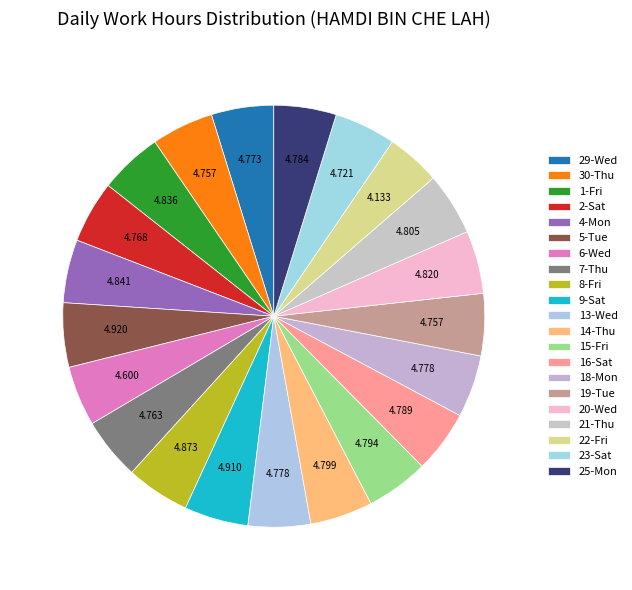

How many segments does this pie chart have?

21